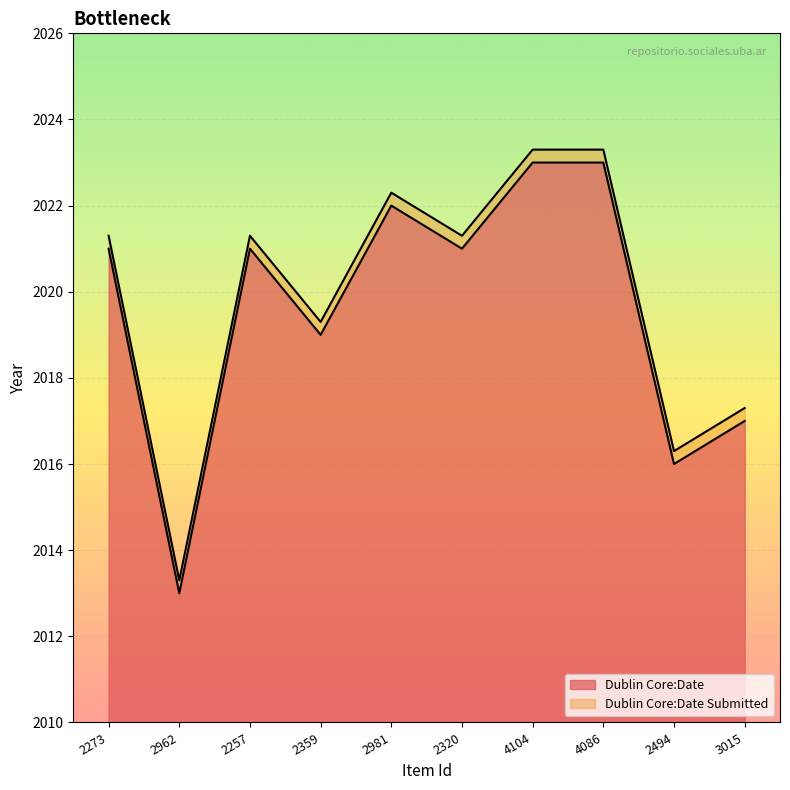

In Dublin Core:Date Submitted, how many points are lower than both neighbors (excluding endpoints)?

4